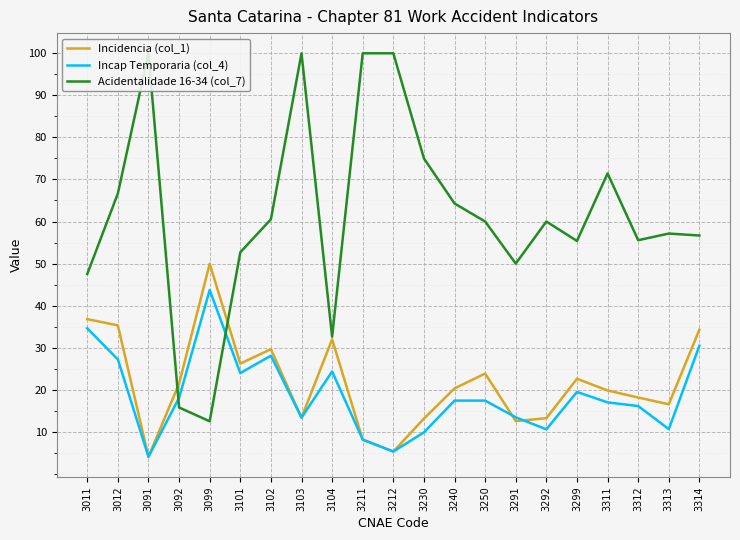

Which series has the largest total across all categories?

Acidentalidade 16-34 (col_7)